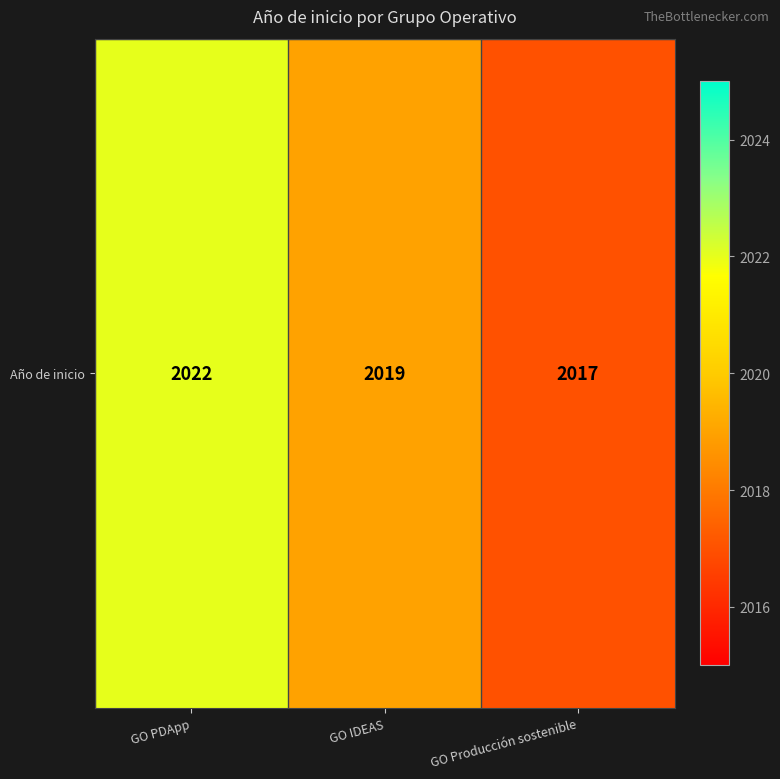

What is the change in value from GO PDApp to GO Producción sostenible?

-5